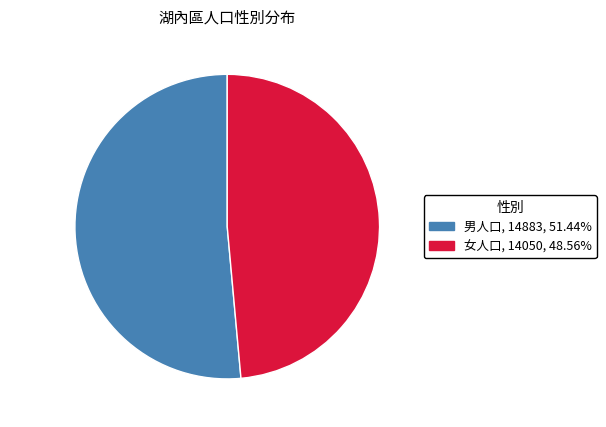

Does any single category account for the majority?

Yes